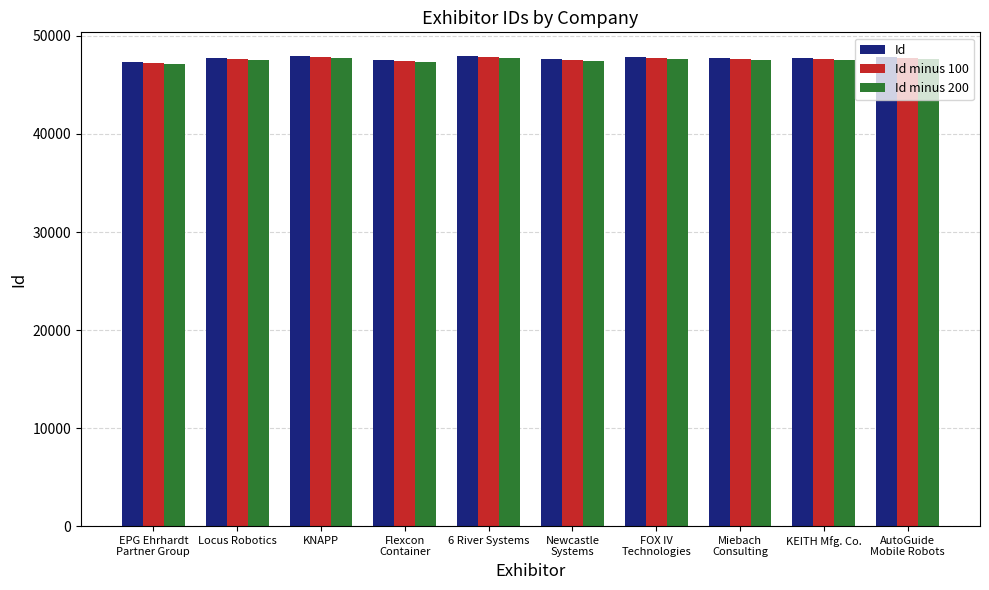

What is the sum of all Id minus 100 values?

476351